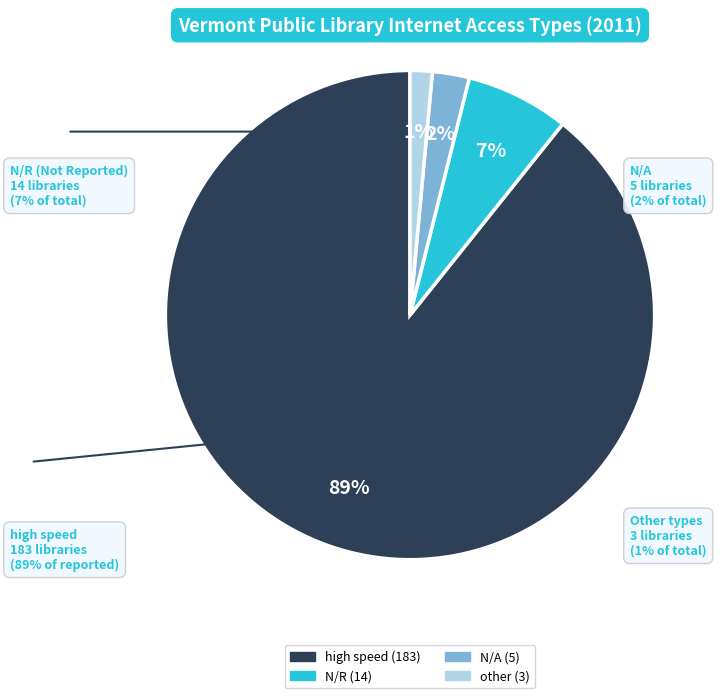

To the nearest percent, what is the average slice percentage?

25%